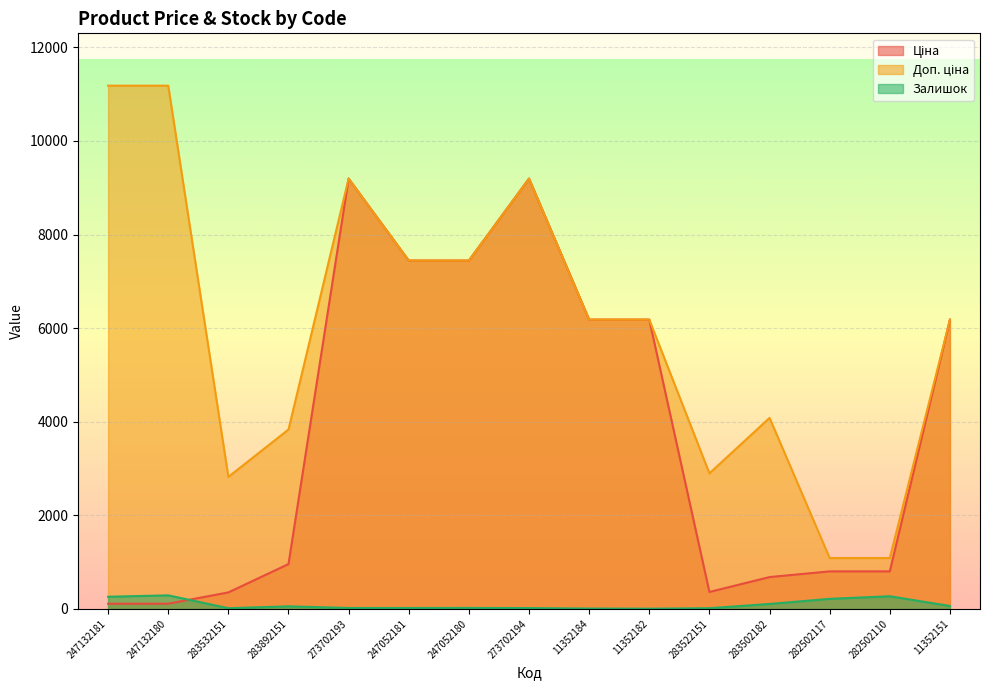

Between which two adjacent categories do Залишок and Ціна first intersect?

247132180 and 283532151